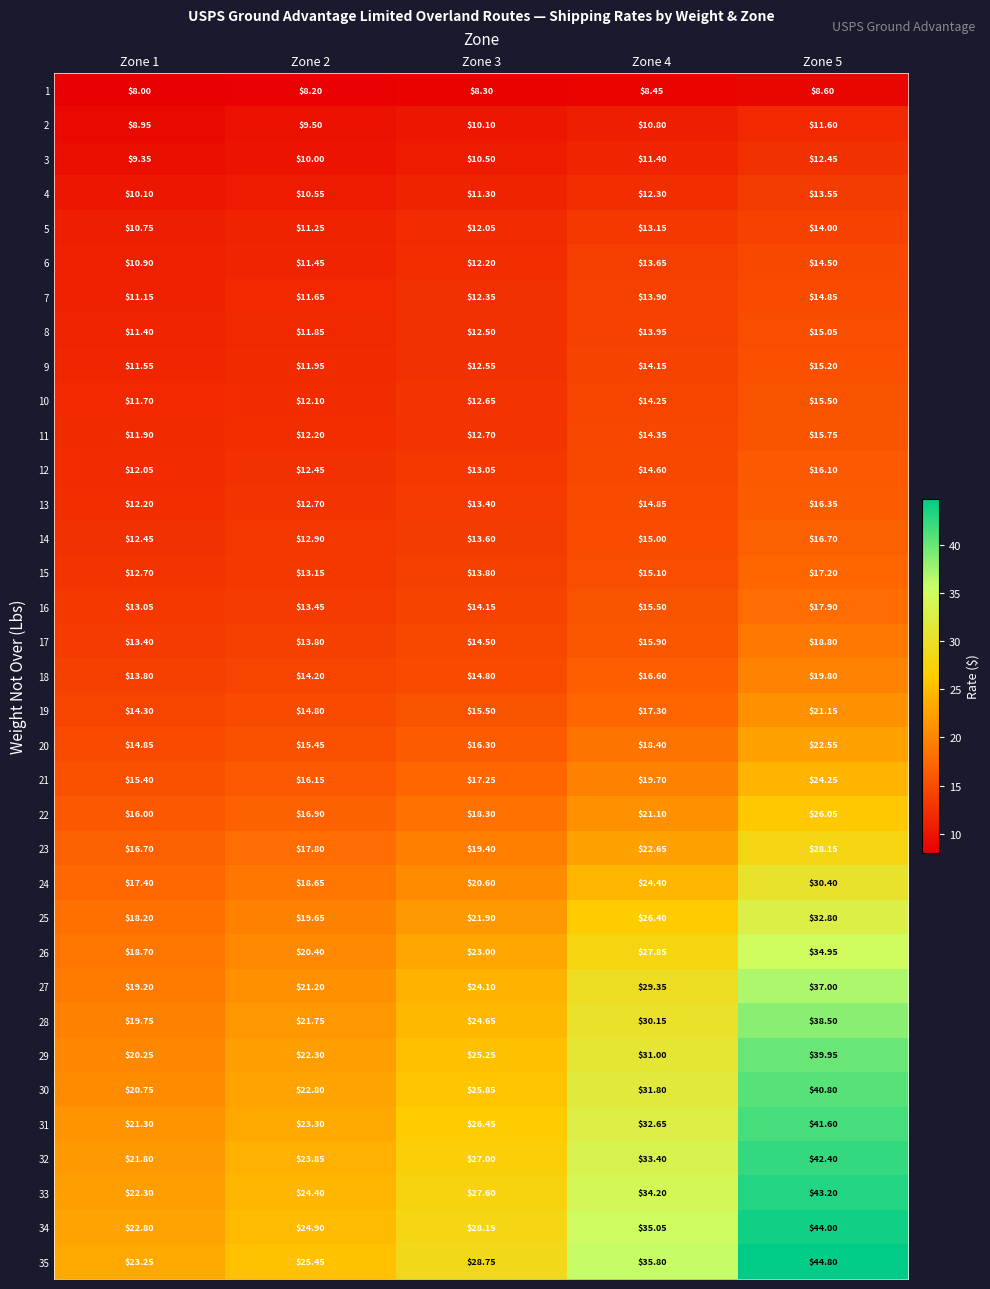

Is the value of 35 at Zone 1 greater than the value of 21 at Zone 3?

Yes